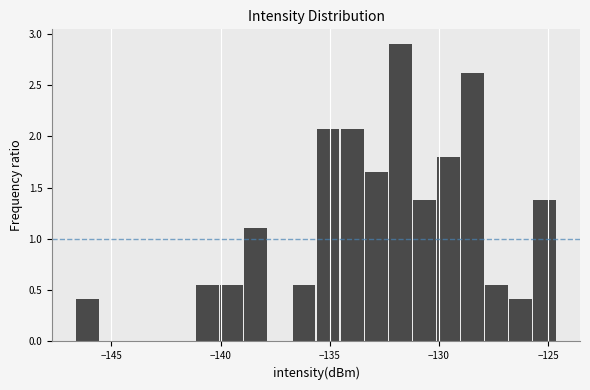

Around what value on the x-axis is the tallest bar? Give the approximate position of its centre, as read against the axis.

-132.0